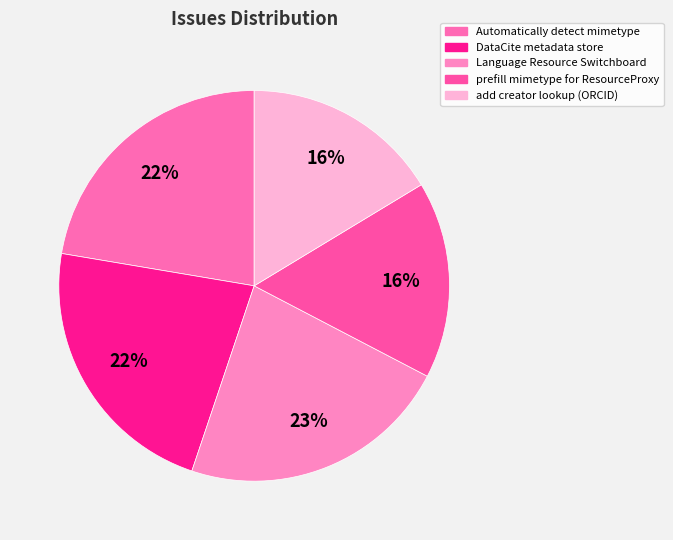

Count the number of slices in the pie.

5